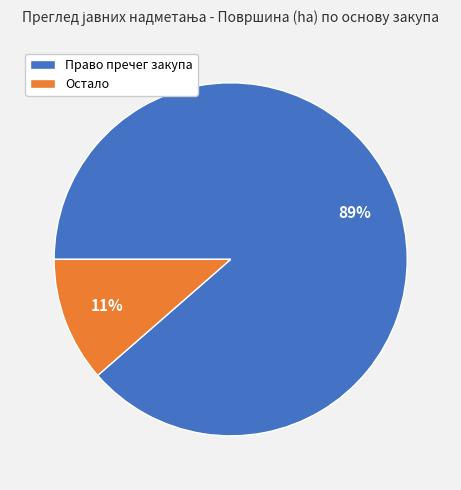

Is there a majority slice in this chart?

Yes